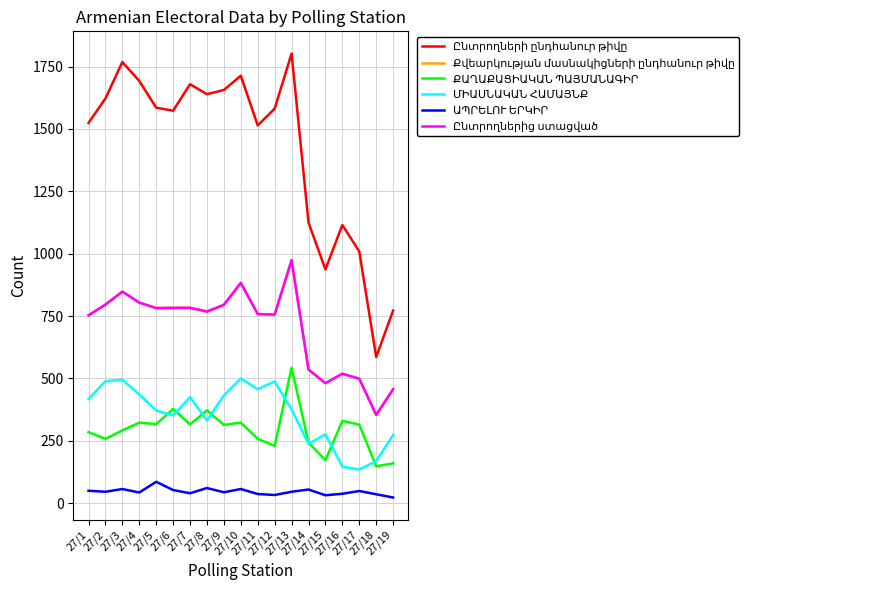

What is the maximum value shown in the chart?

1802